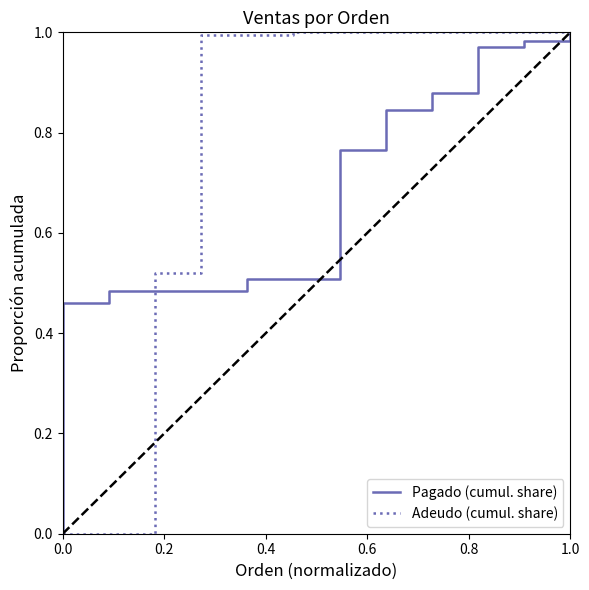

Which series has the largest total across all categories?

Adeudo (cumul. share)